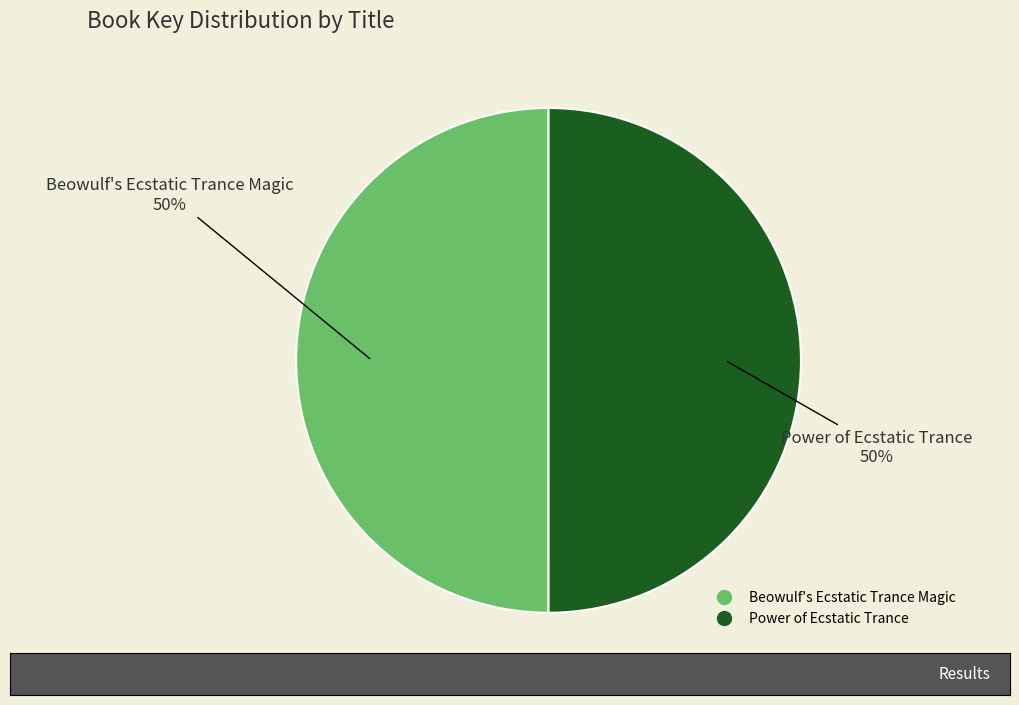

Combined, do Beowulf's Ecstatic Trance Magic and Power of Ecstatic Trance account for over 50%?

Yes